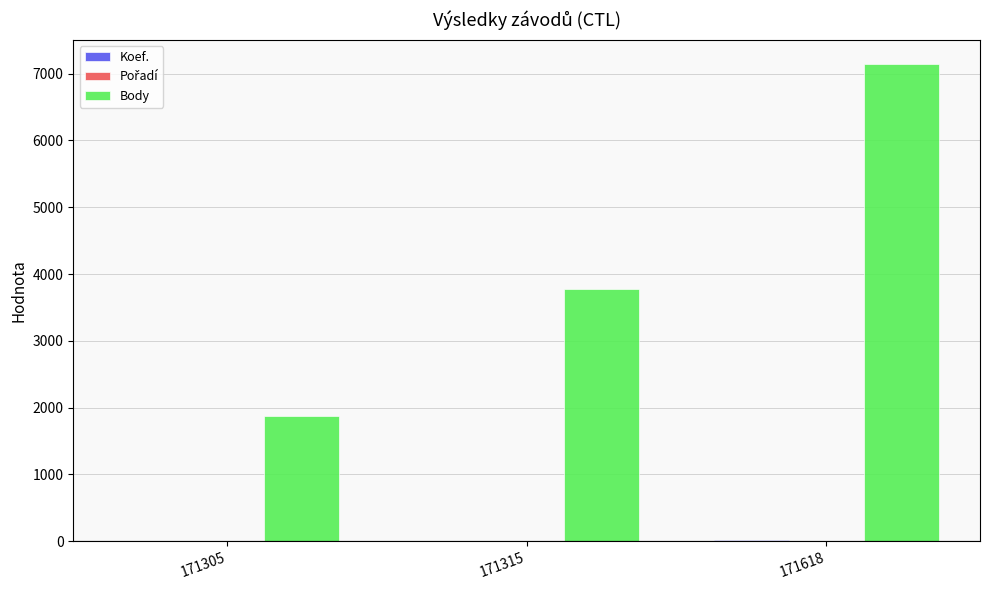

Read the Body value at 171305.

1876